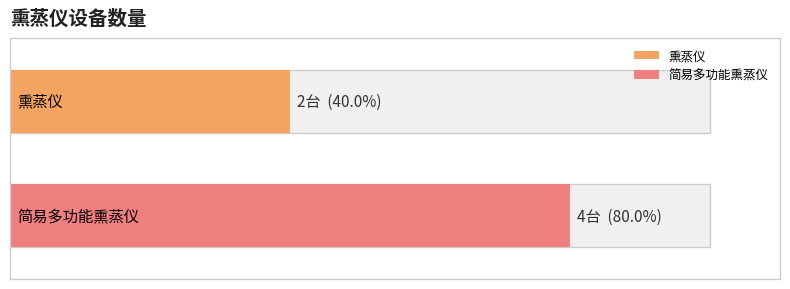

What is the smallest value displayed?

2